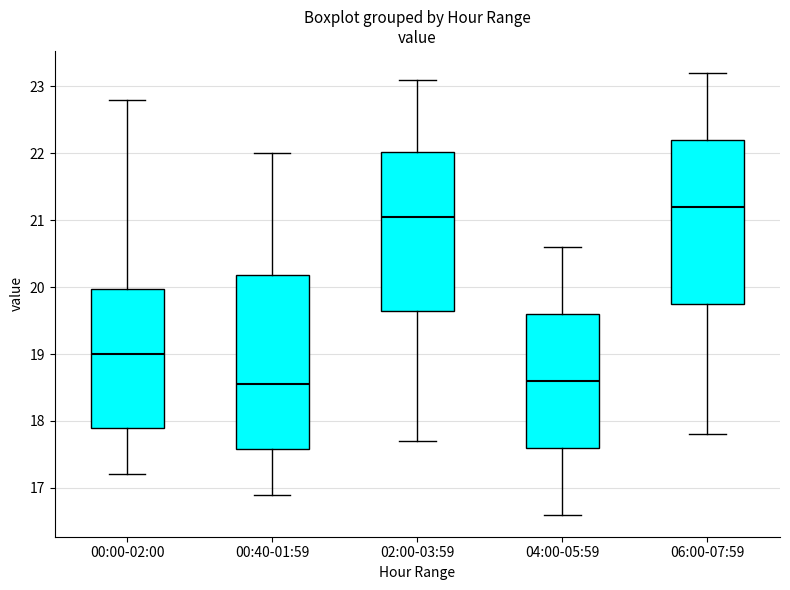

Reading left to right, read every box against the y-axis: the position of its median line, the range the box covers, and the ends of its whiskers. The values are not printed on the chart, so give them approximately, as read against the axis.

00:00-02:00: median 19.0, box 17.9 to 20.0, whiskers 17.2 to 22.8
00:40-01:59: median 18.6, box 17.6 to 20.2, whiskers 16.9 to 22.0
02:00-03:59: median 21.1, box 19.7 to 22.0, whiskers 17.7 to 23.1
04:00-05:59: median 18.6, box 17.6 to 19.6, whiskers 16.6 to 20.6
06:00-07:59: median 21.2, box 19.8 to 22.2, whiskers 17.8 to 23.2